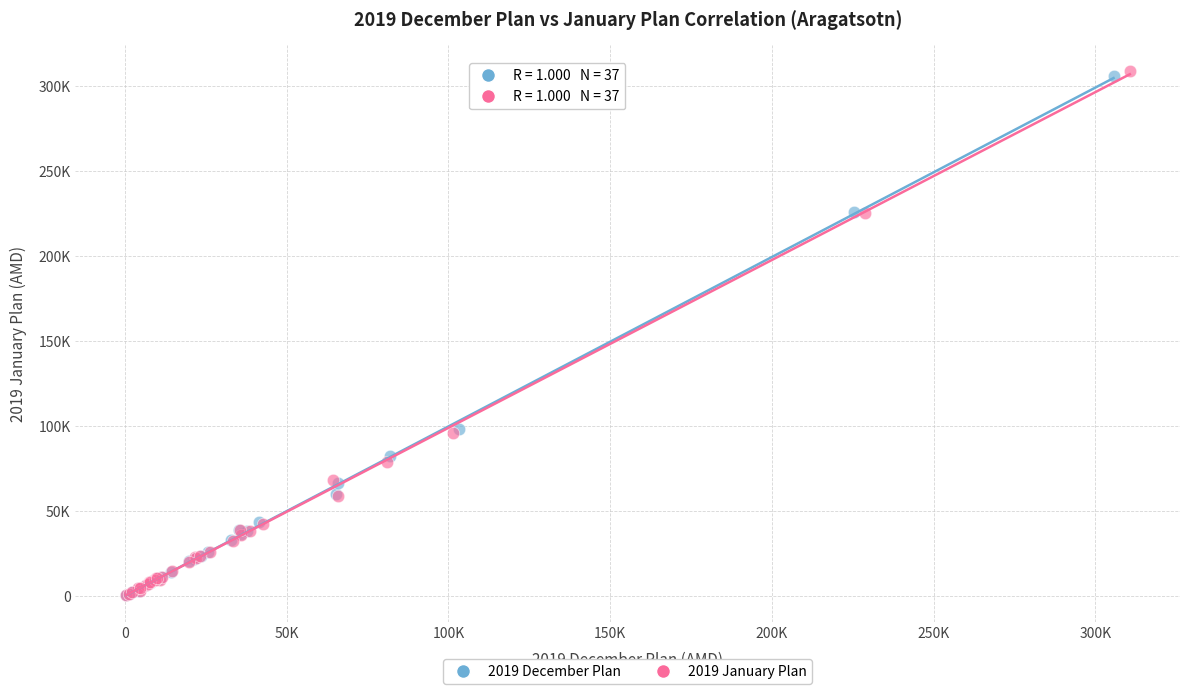

Which series has the widest spread of Y values?

2019 January Plan